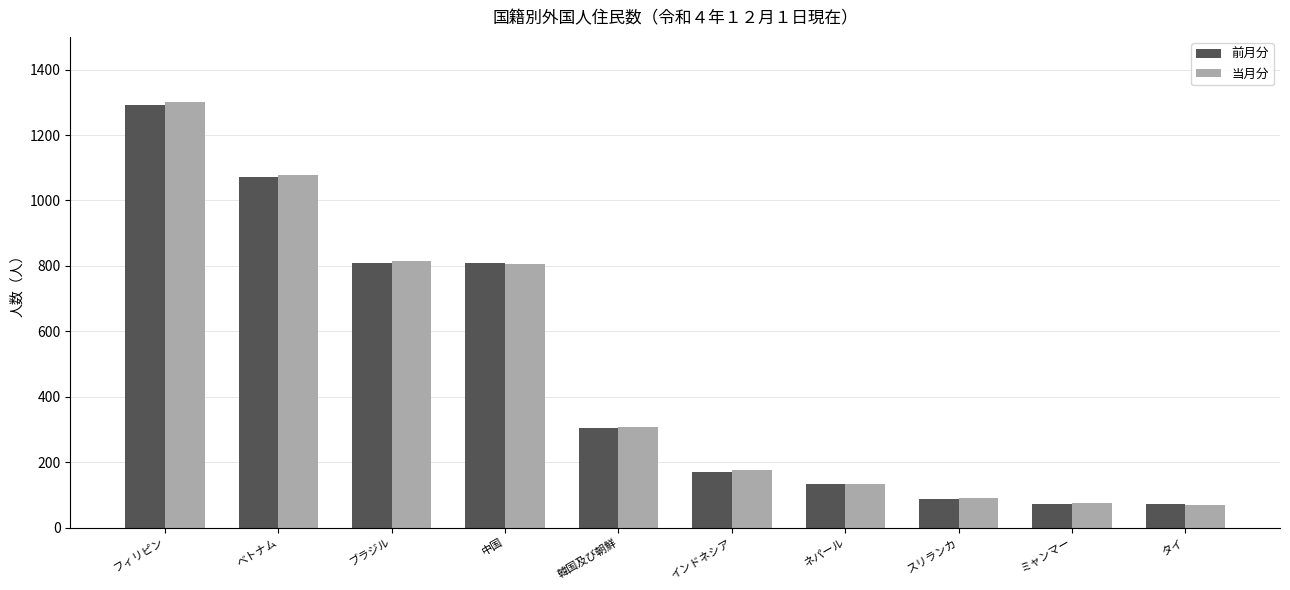

Is the value of 当月分 at ネパール greater than the value of 前月分 at ベトナム?

No